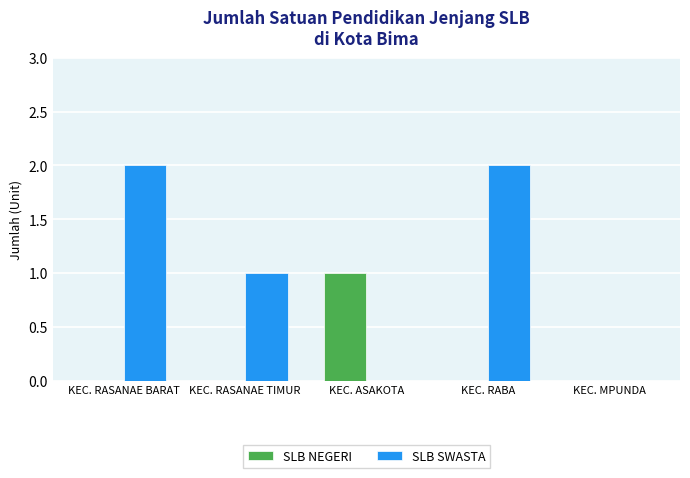

What is the sum of all SLB SWASTA values?

5